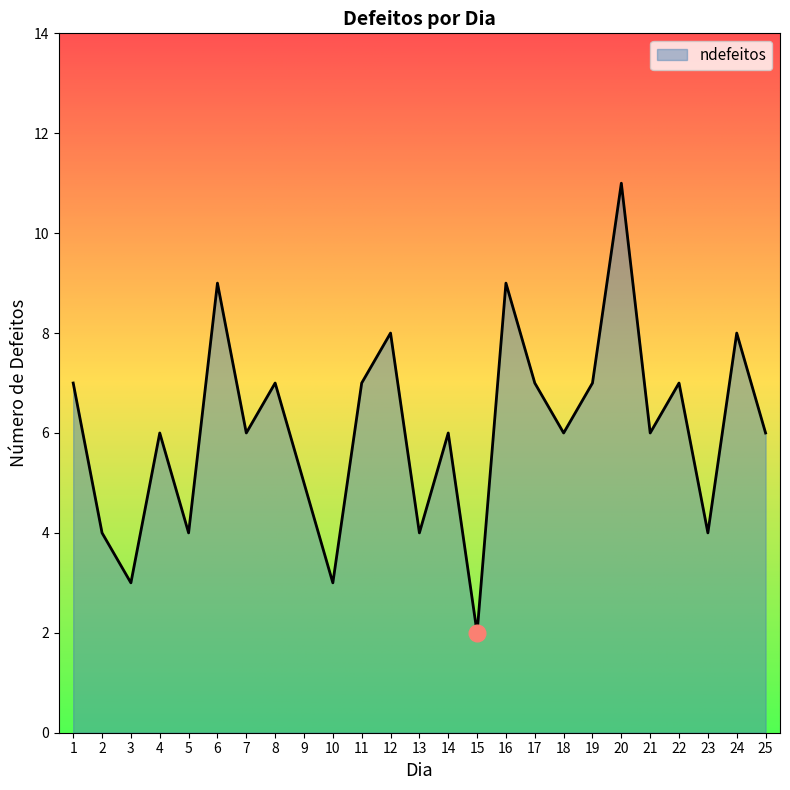

At which category does the data reach its first local valley?

3